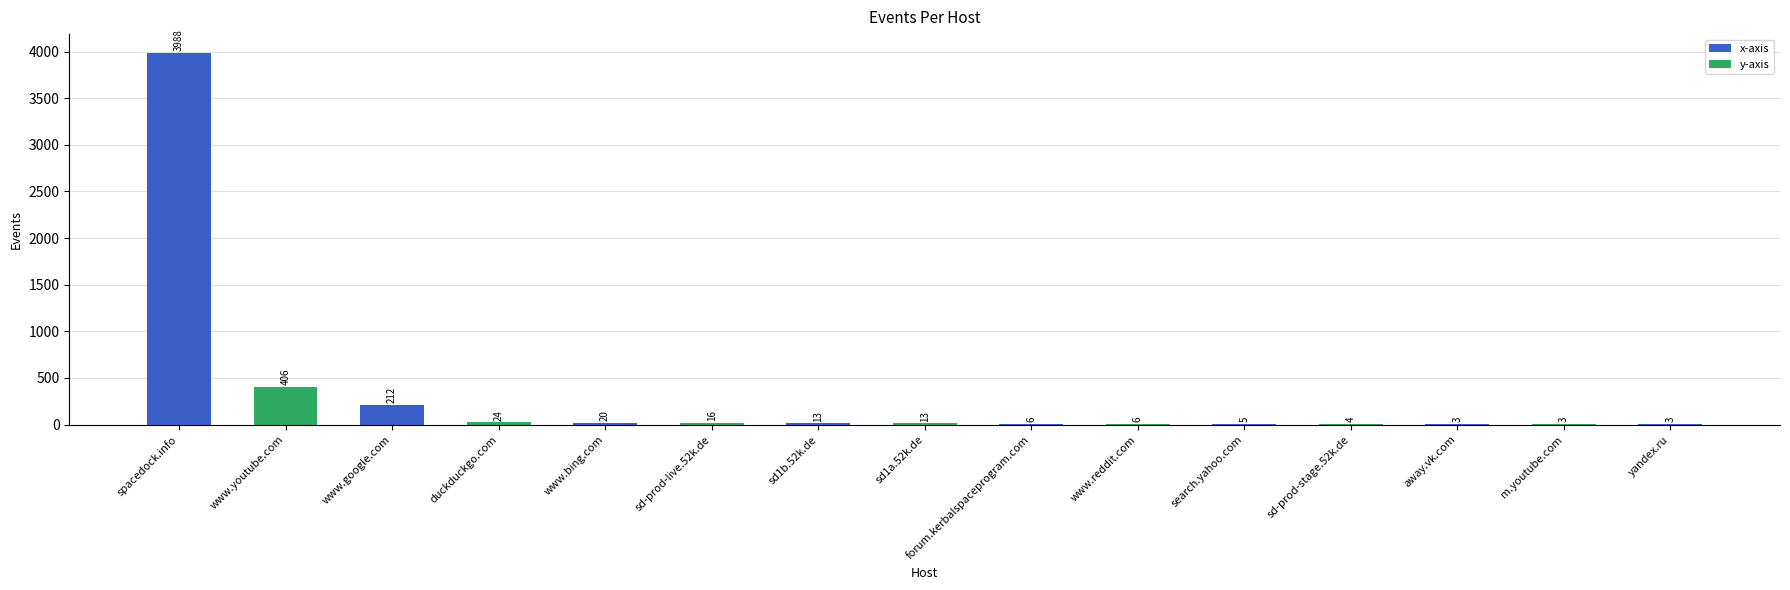

Count the number of data series in this chart.

1